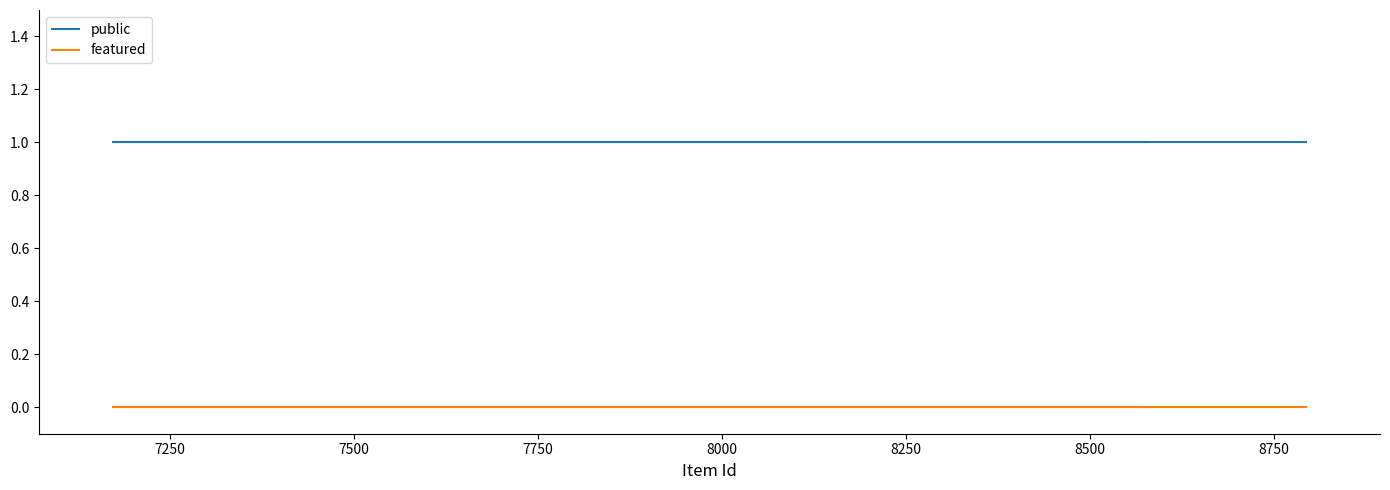

At 7500, list the series in order from smallest to largest.

featured, public